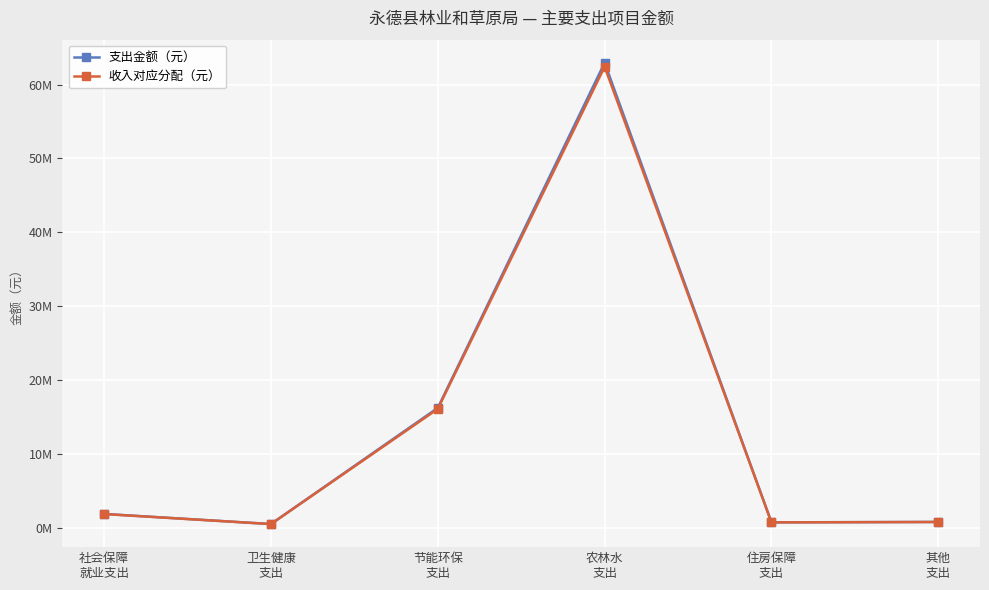

Reading right to left, extract all data points from this chart.

支出金额（元）: 其他
支出=782768.4	住房保障
支出=729695.0	农林水
支出=62946869.1	节能环保
支出=16220964.5	卫生健康
支出=499053.6	社会保障
就业支出=1868259.9
收入对应分配（元）: 其他
支出=776000.1	住房保障
支出=723385.6	农林水
支出=62402590.7	节能环保
支出=16080707.8	卫生健康
支出=494738.4	社会保障
就业支出=1852105.8